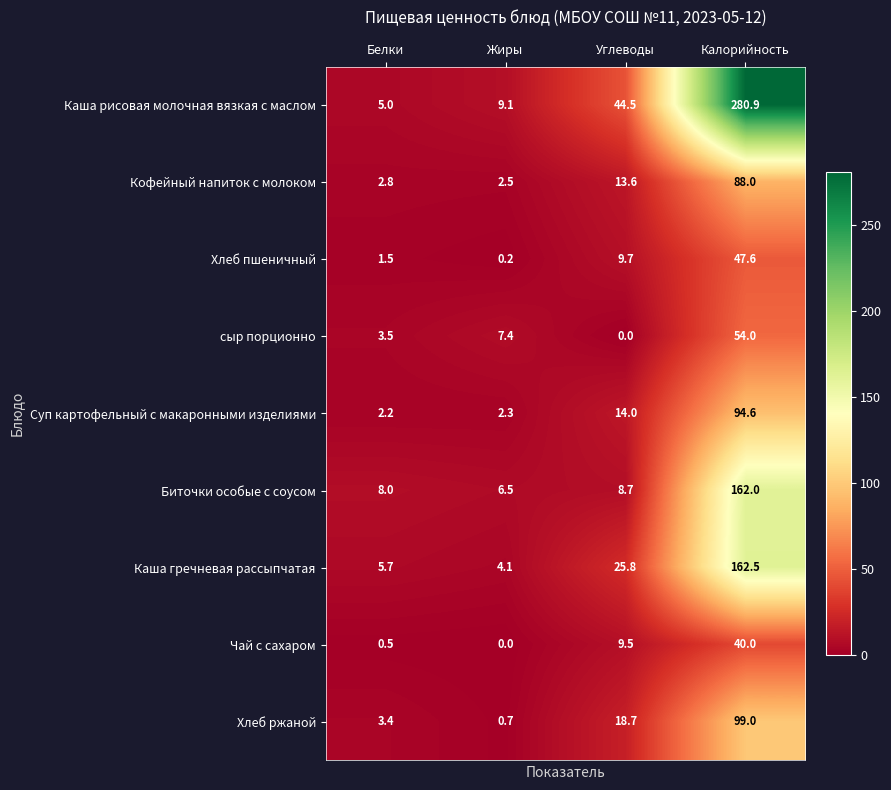

The value of Каша гречневая рассыпчатая at Углеводы is 39.2. True or false?

False